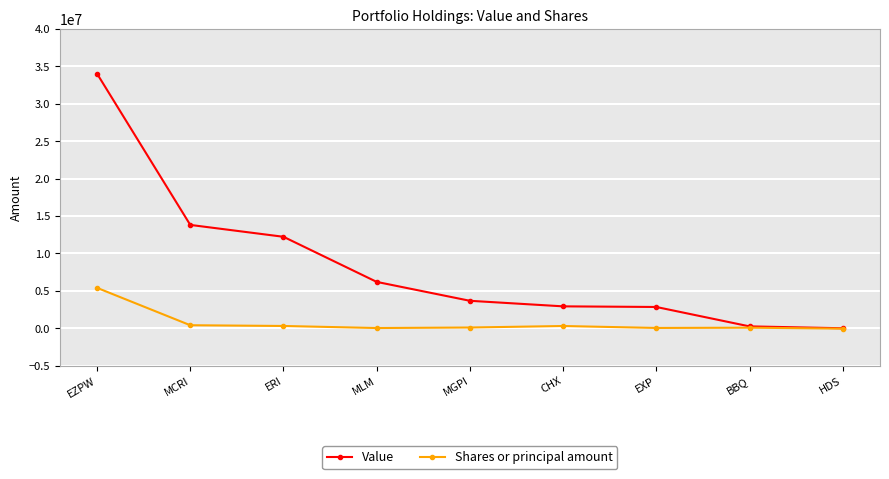

At which label does Value reach its peak?

EZPW